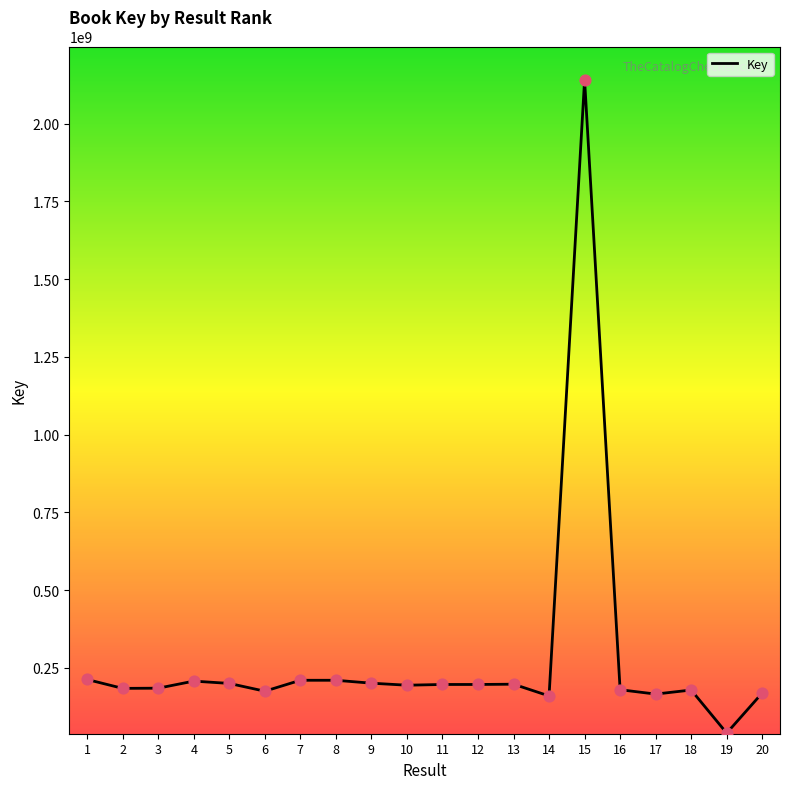

Between 18 and 11, which is larger?

11